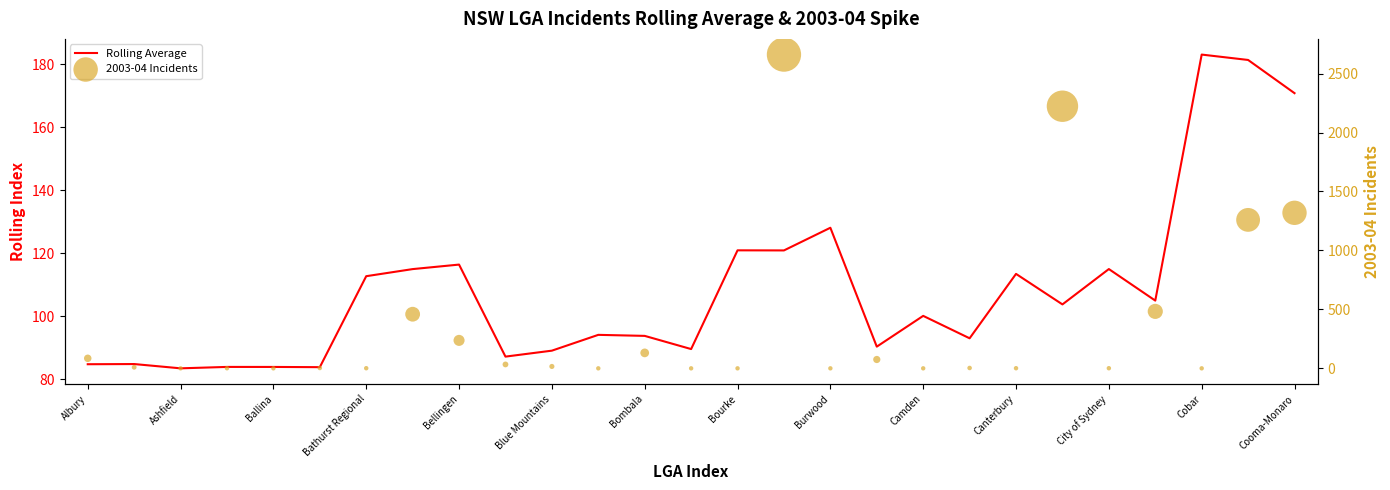

Which series has the largest total across all categories?

2003-04 Incidents